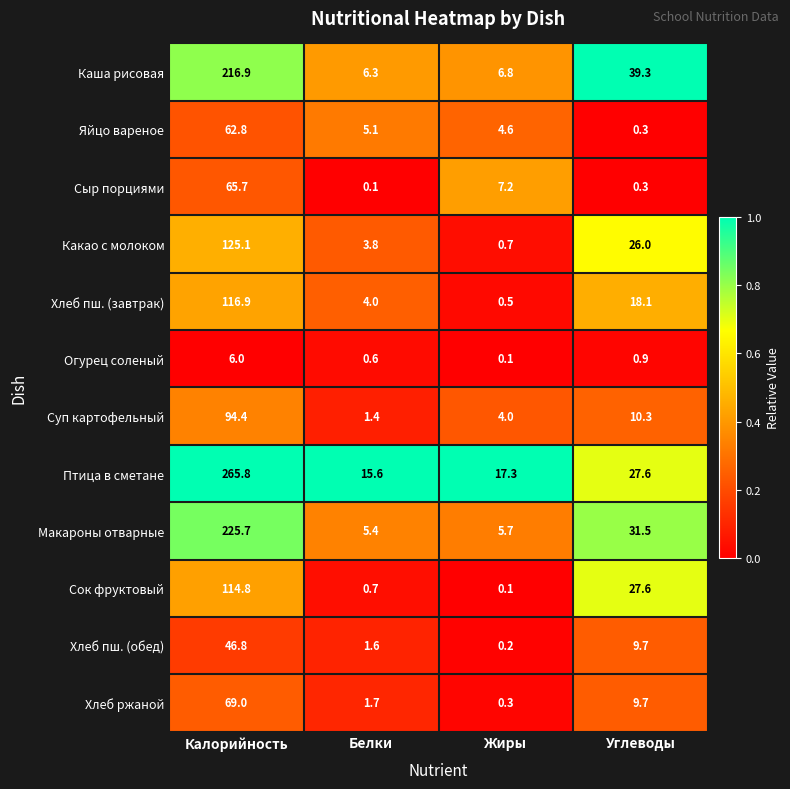

Which series has the widest spread of values?

Птица в сметане